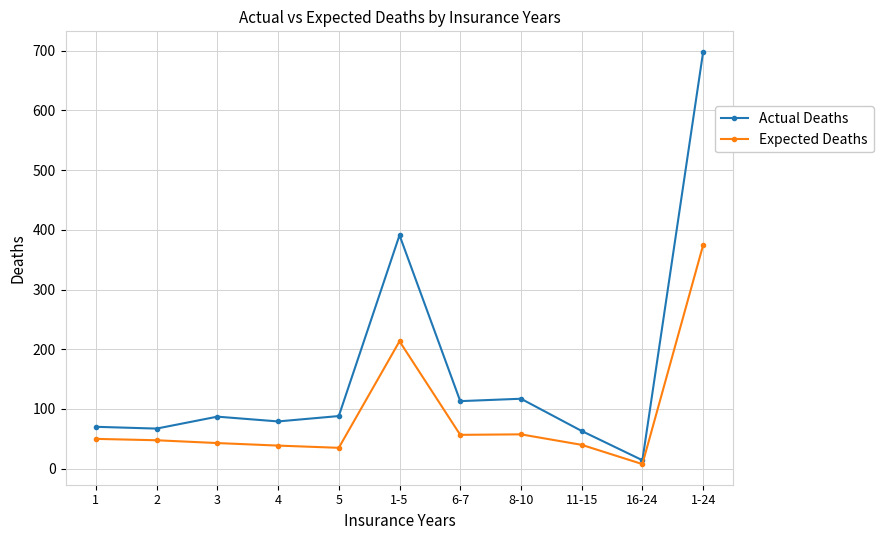

At which category is the sum across all series the highest?

1-24